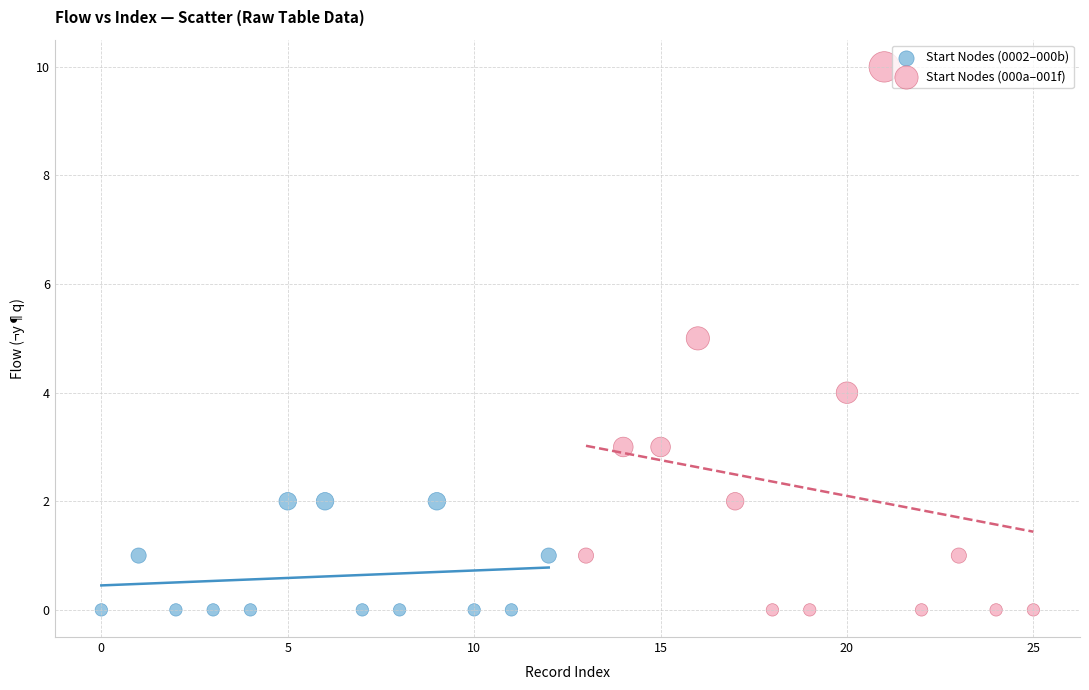

Which series has the widest spread of Y values?

Start Nodes (000a–001f)